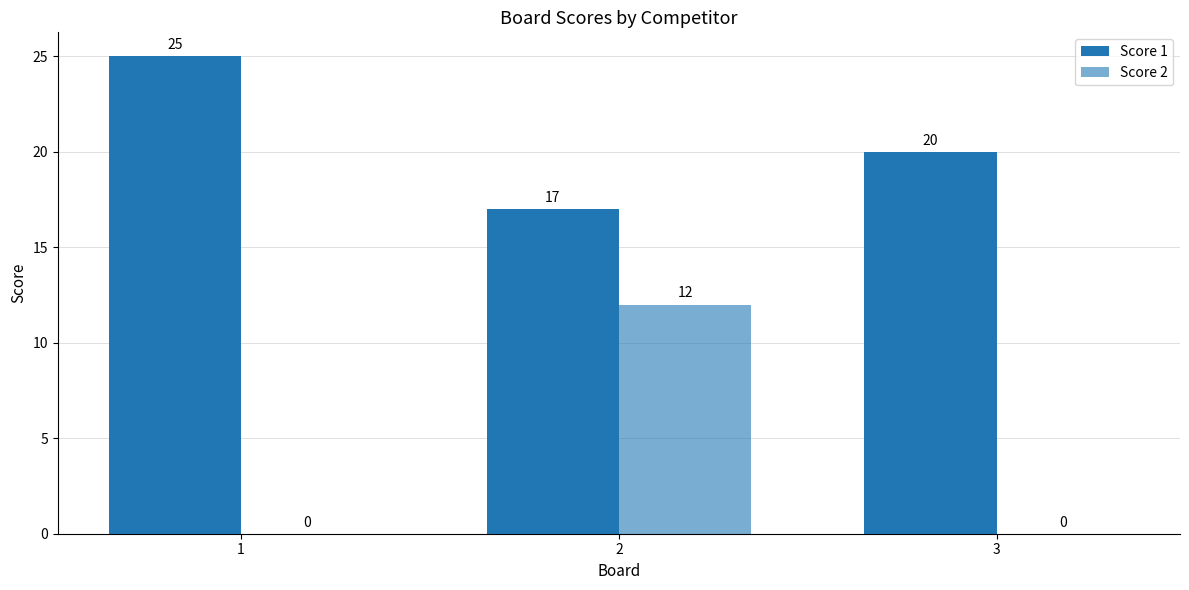

How many groups of bars are there?

3